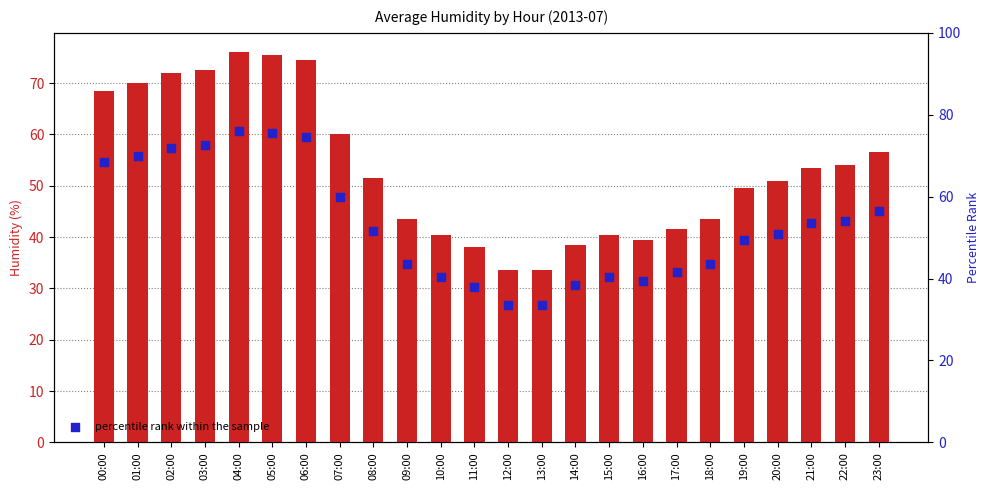

Which series has the widest spread of Y values?

humid